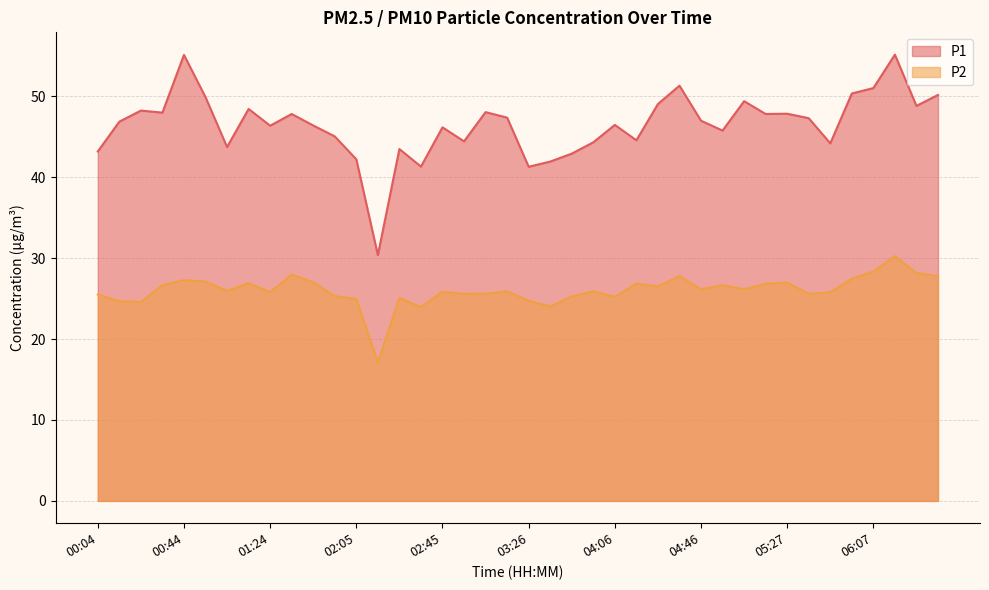

True or false: P2 has more than 2 points higher than both neighbors.

True